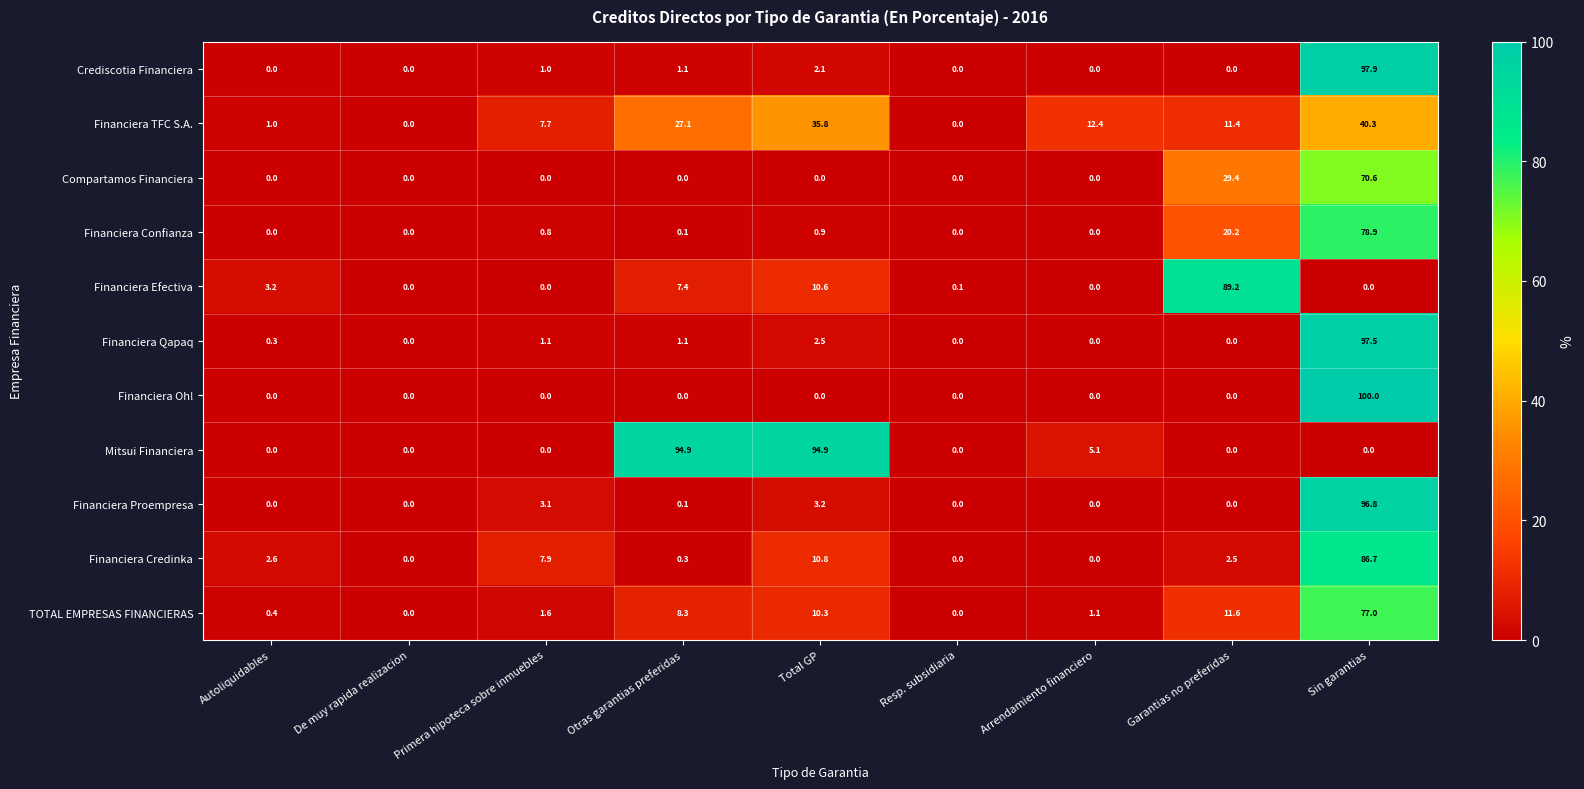

Where is TOTAL EMPRESAS FINANCIERAS nearest to the value 38?

Garantias no preferidas